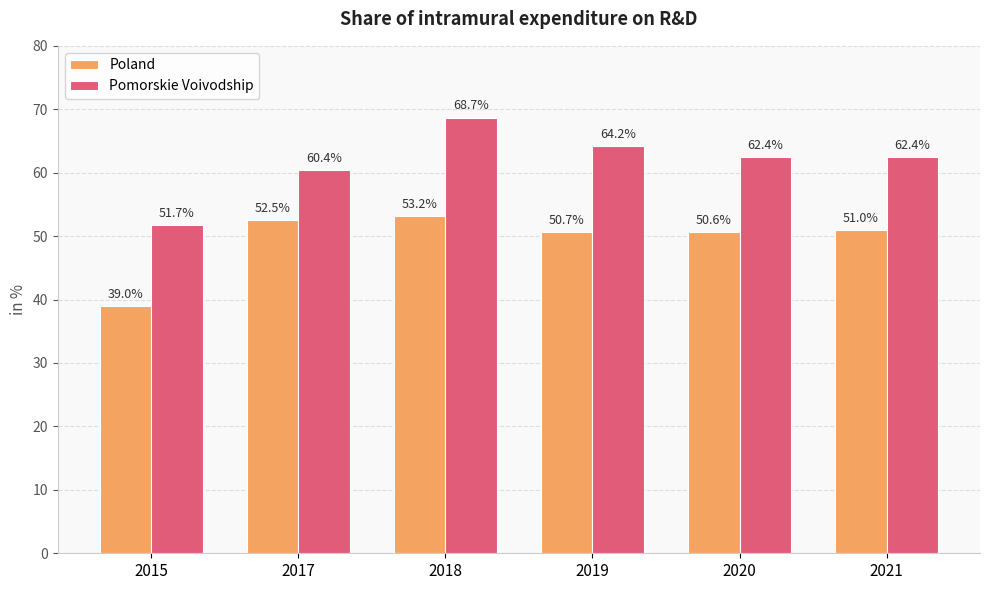

What are all the series names shown in the legend?

Poland, Pomorskie Voivodship